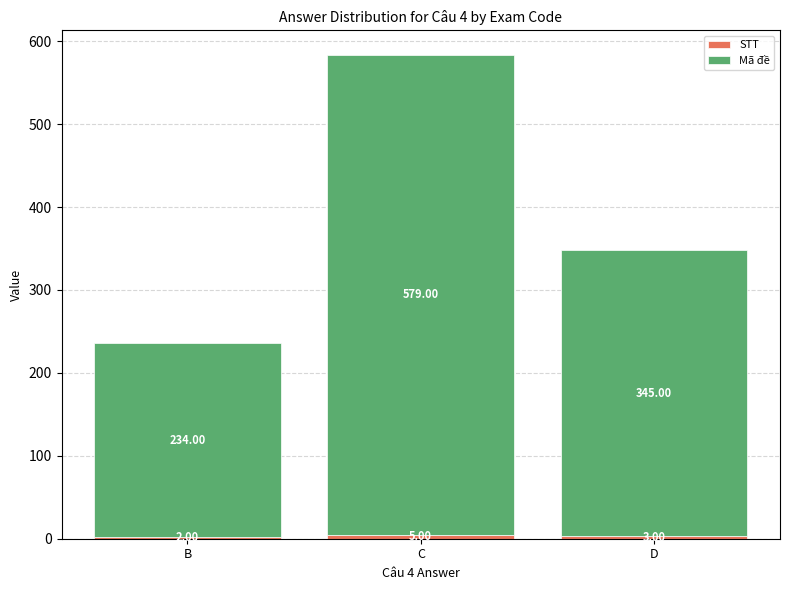

What is the total value across all series at C?

584